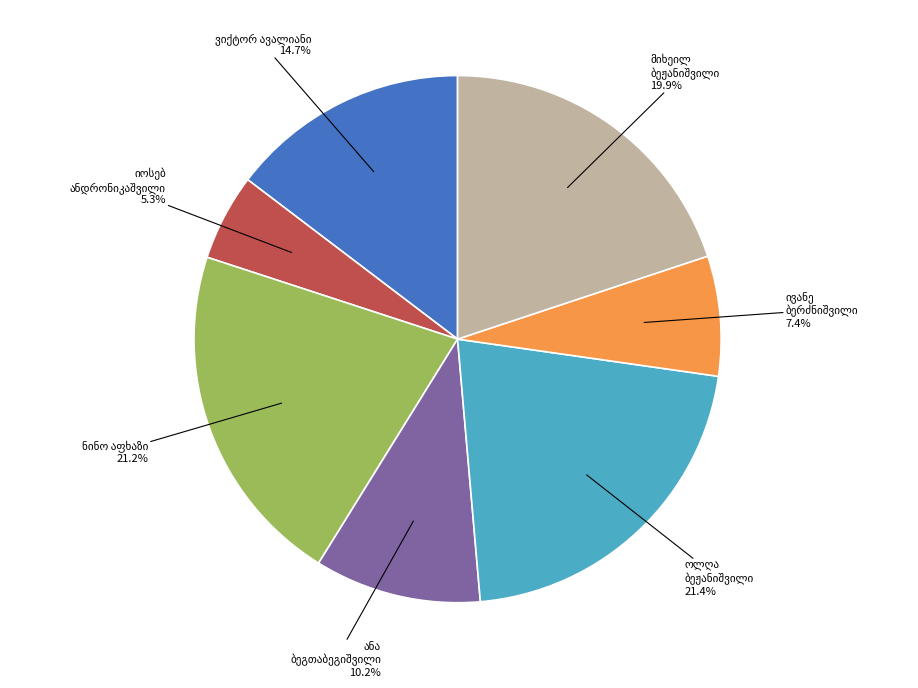

Is there a majority slice in this chart?

No